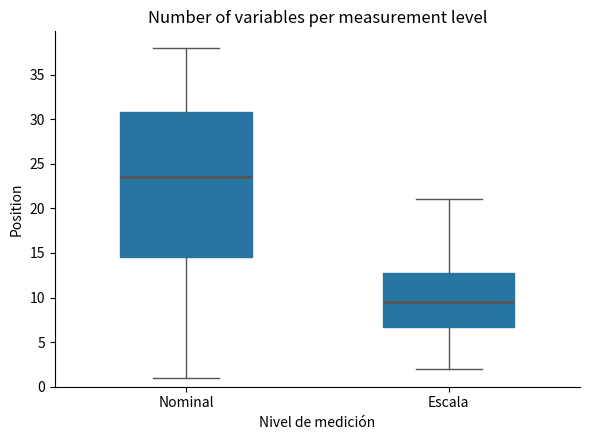

Which box is the tallest, from its lower edge to its upper edge?

Nominal